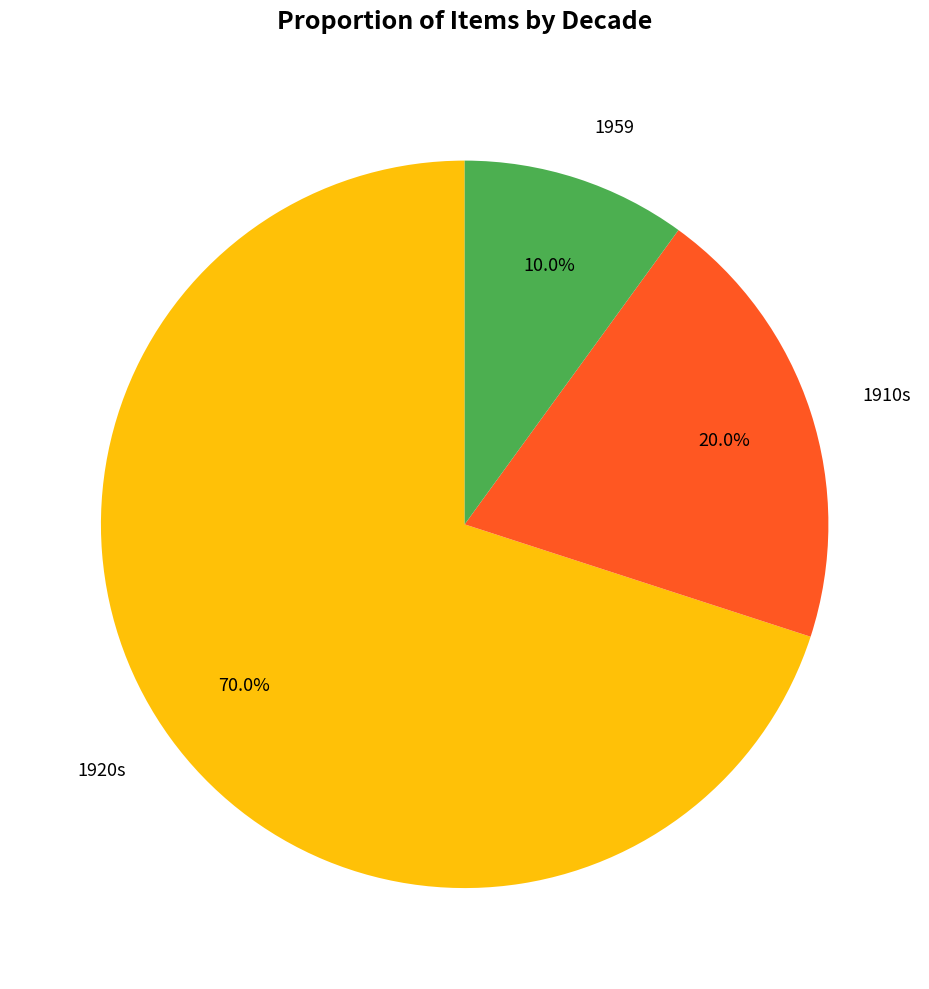

Which slice is the smallest?

1959